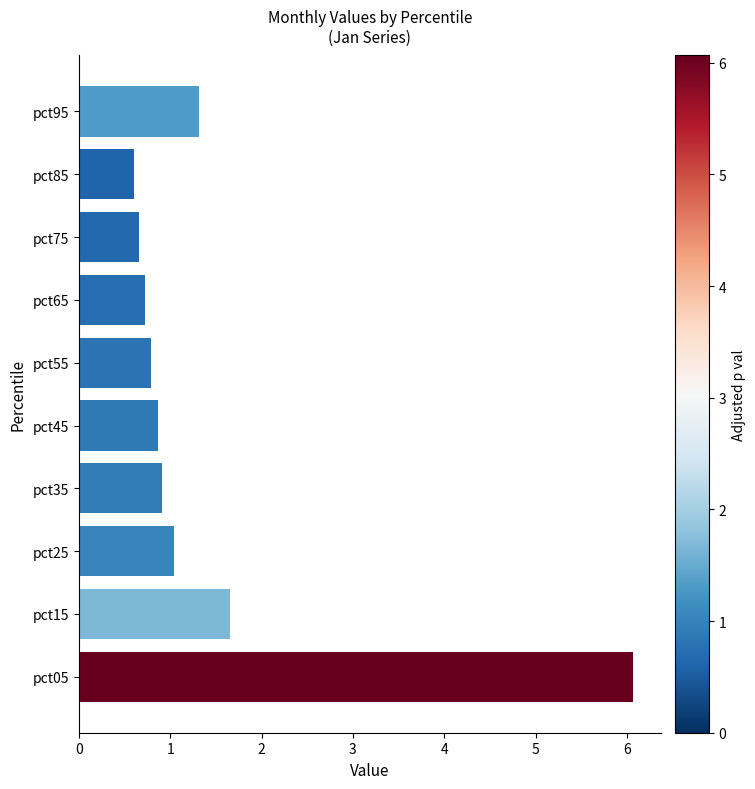

The value at pct15 is 1.7. True or false?

True